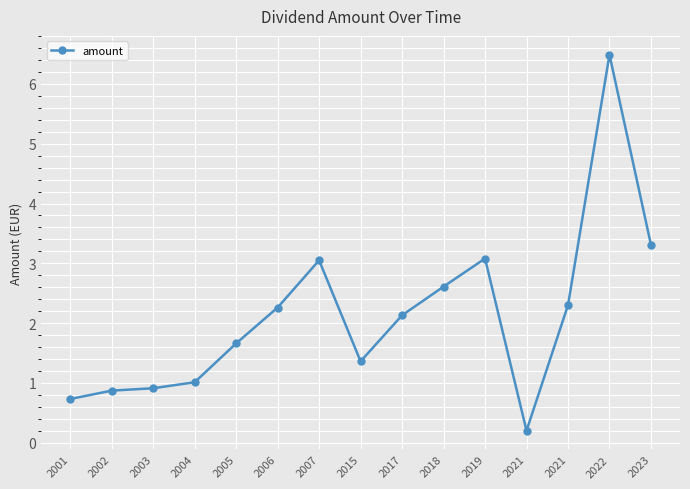

What is the difference between the maximum and minimum values?

6.3